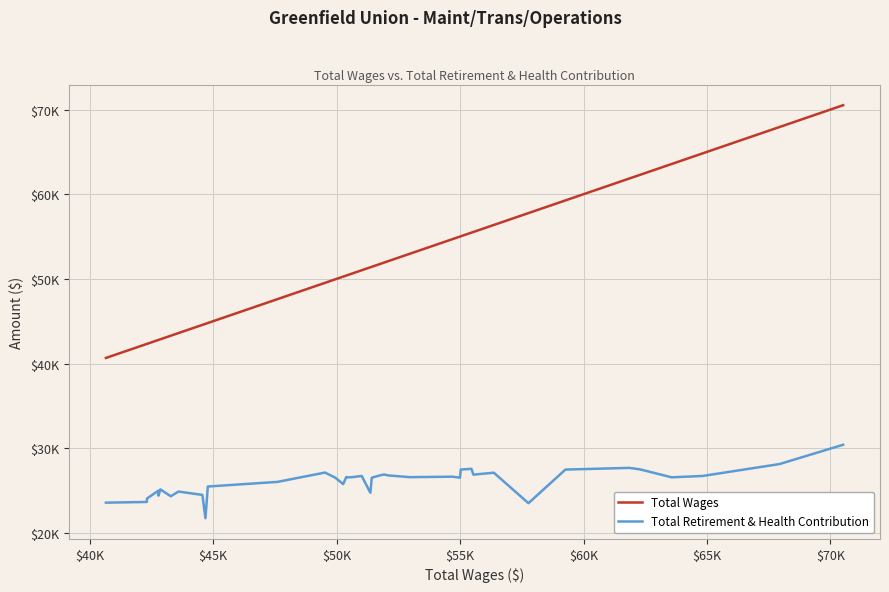

What are all the series names shown in the legend?

Total Wages, Total Retirement & Health Contribution